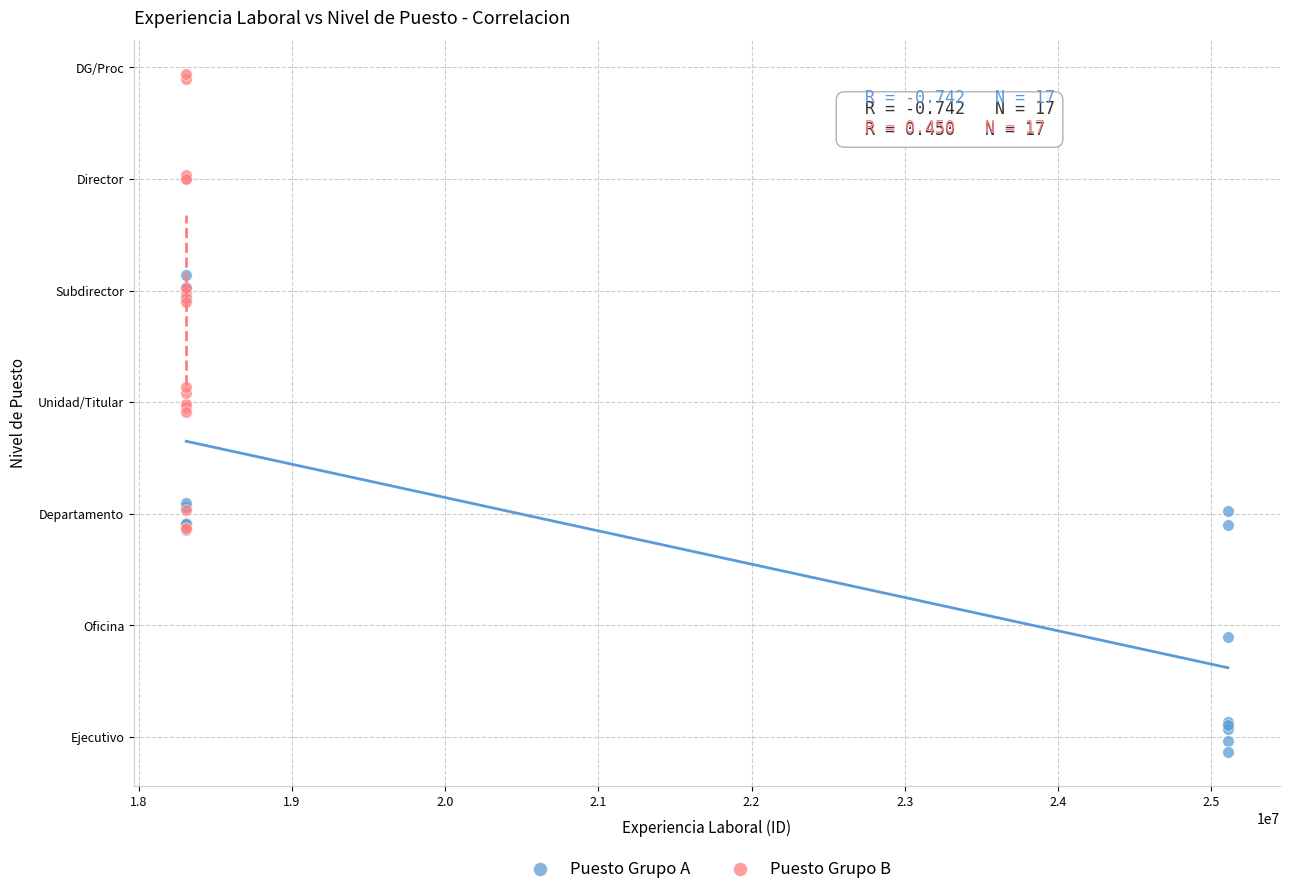

Which series reaches the minimum Y coordinate?

Puesto Grupo A